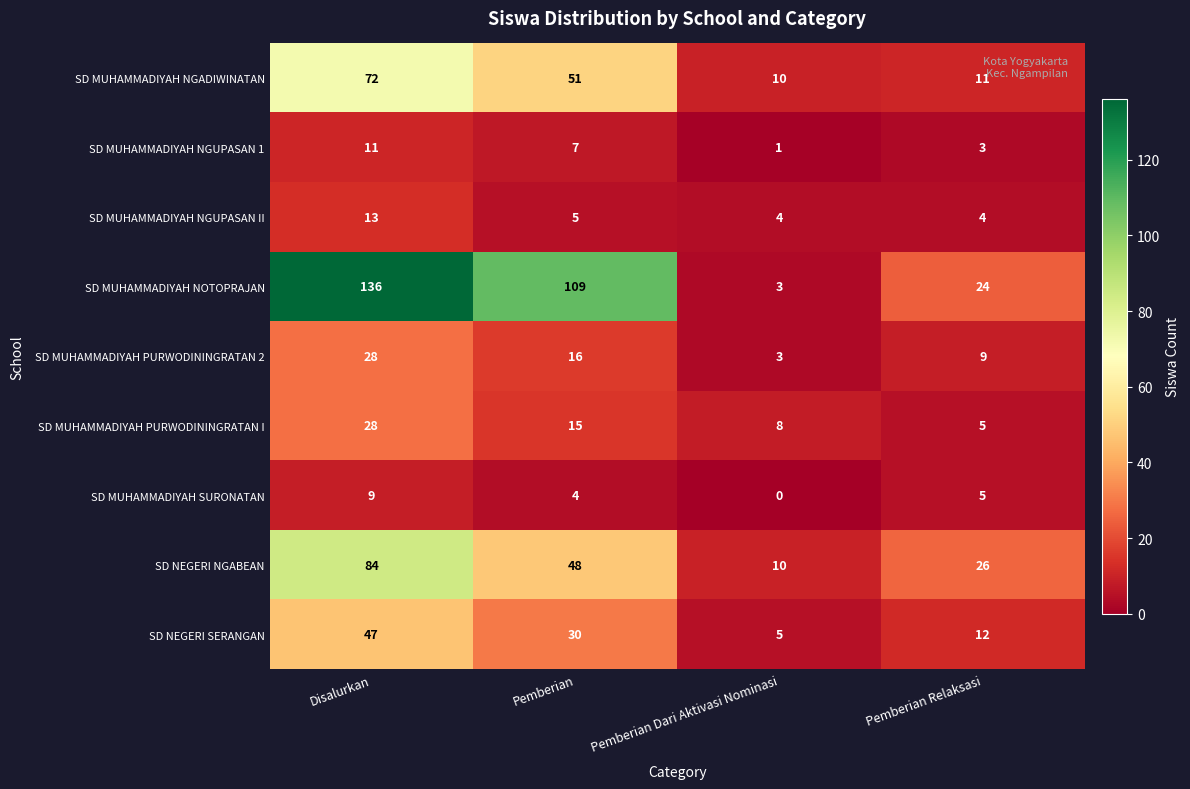

What is the difference between the maximum and minimum values in the SD MUHAMMADIYAH SURONATAN series?

9